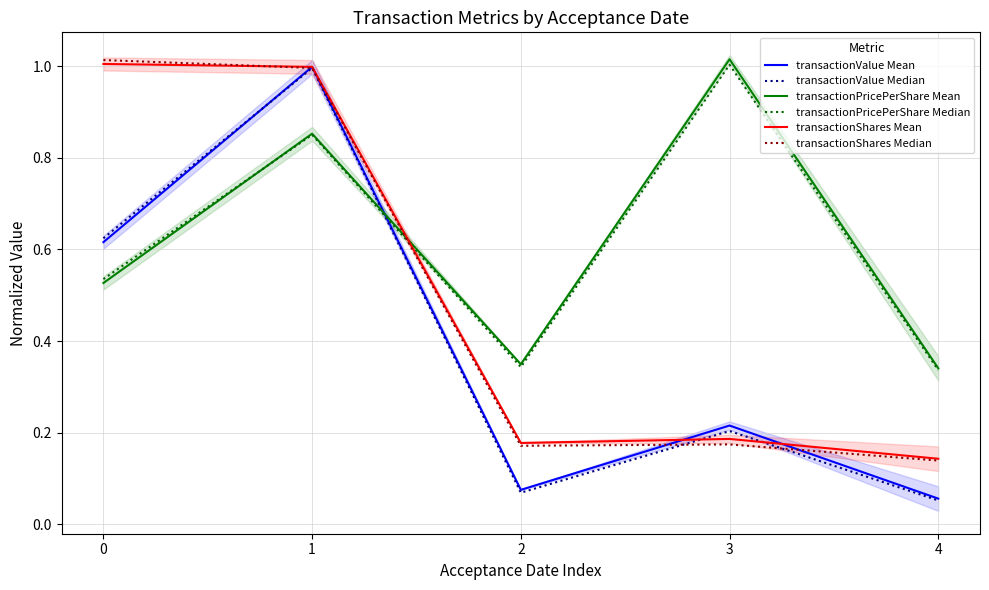

True or false: transactionPricePerShare Median has more than 1 points higher than both neighbors.

True